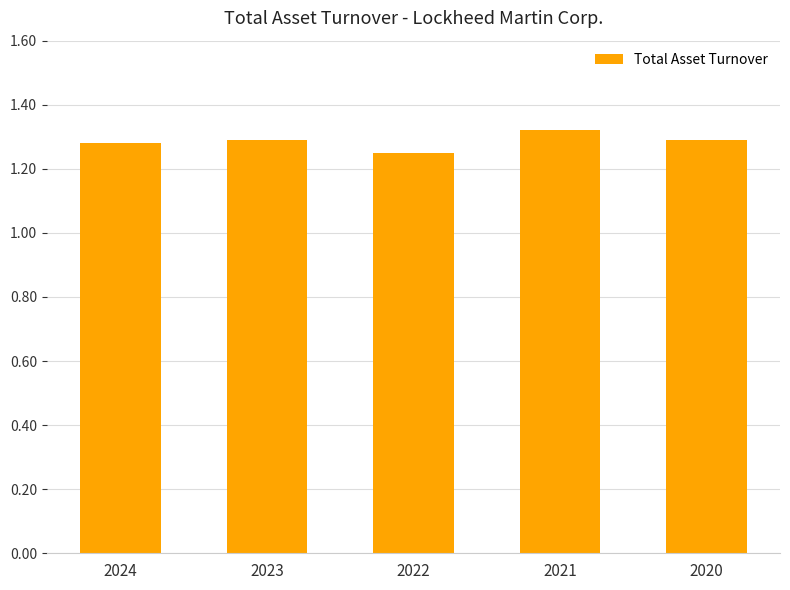

Is it true that the value at 2021 is 1.3?

True